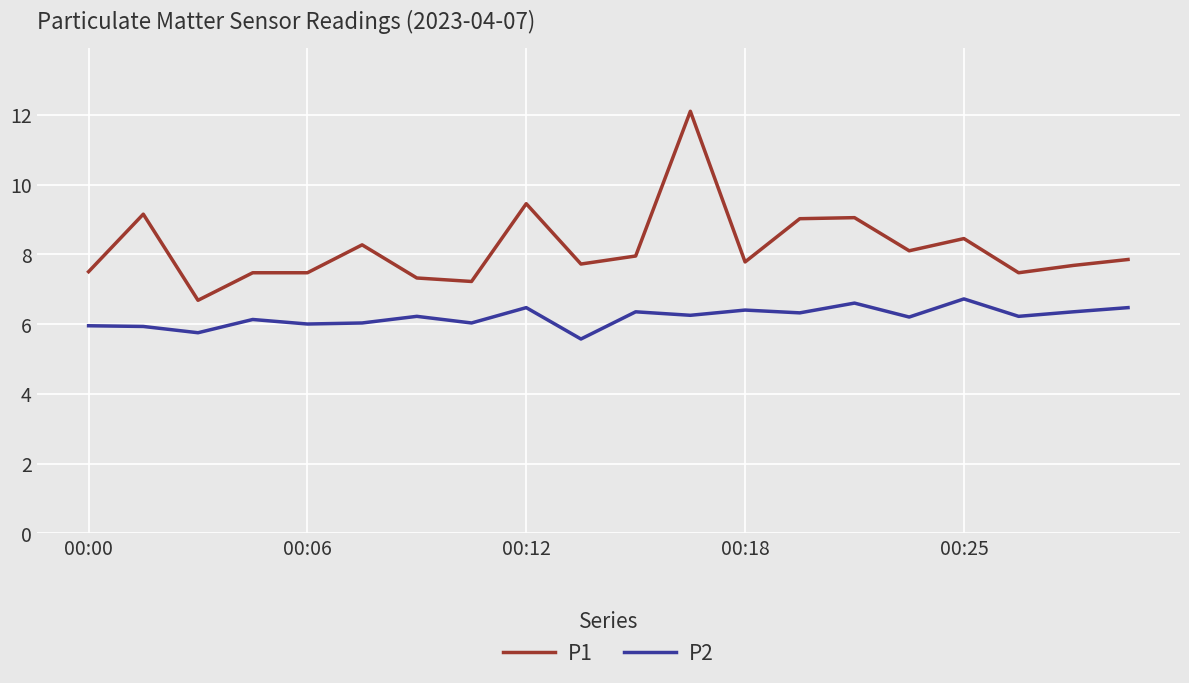

Which series has the largest range (max minus min)?

P1